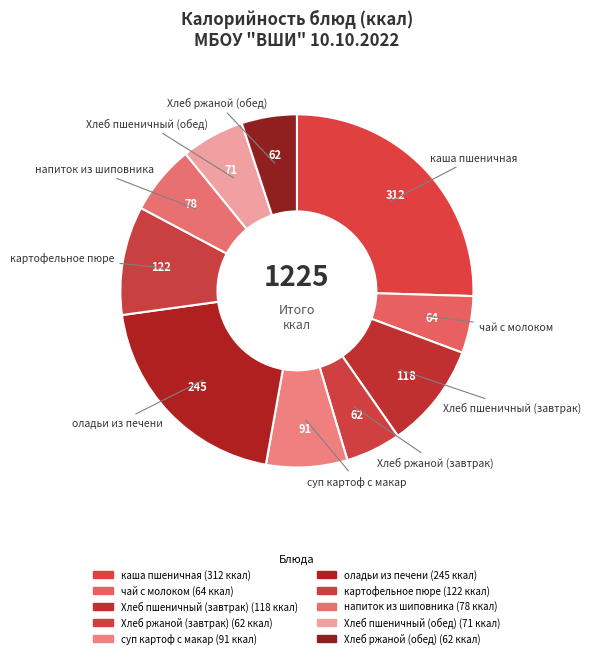

How many segments does this pie chart have?

10